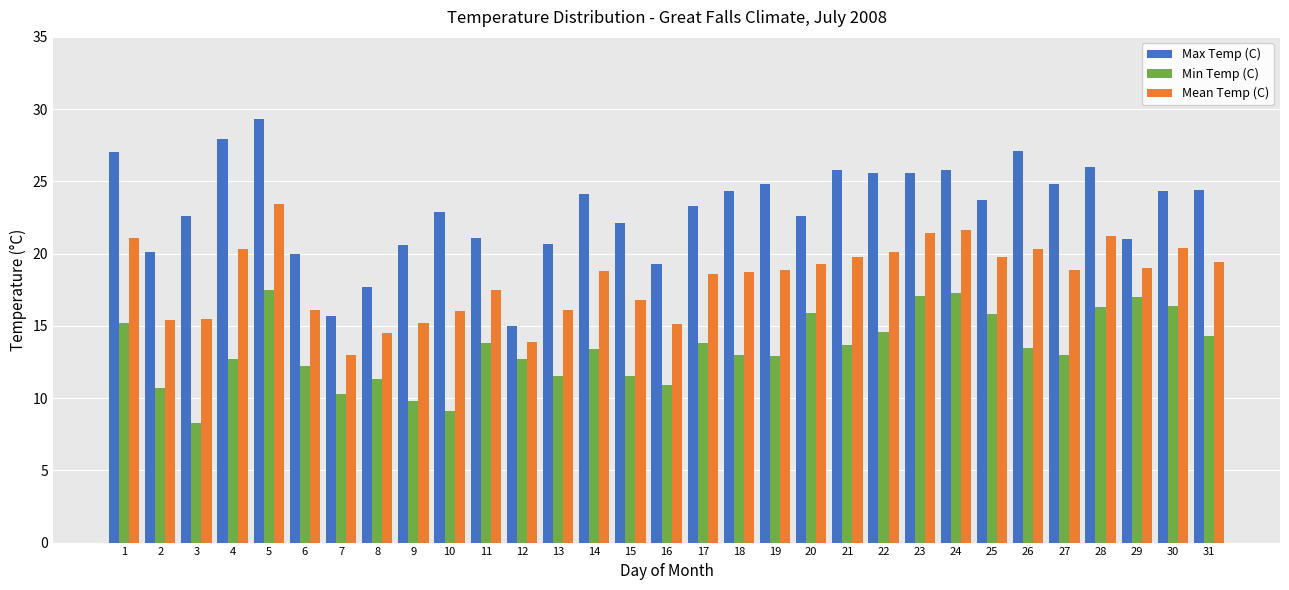

How many bars are there in each group?

3